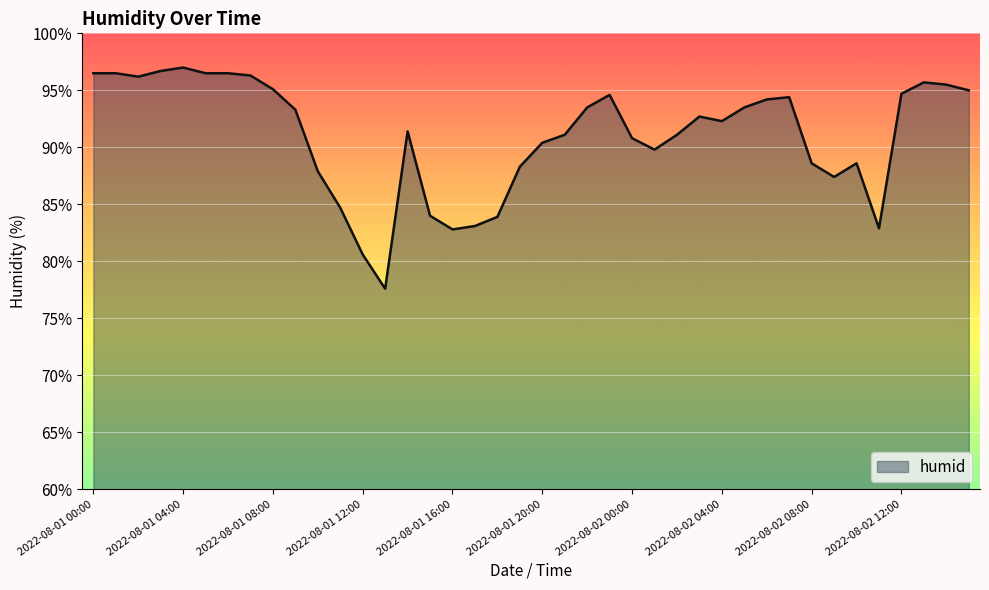

What is the difference between the maximum and minimum values?

19.4